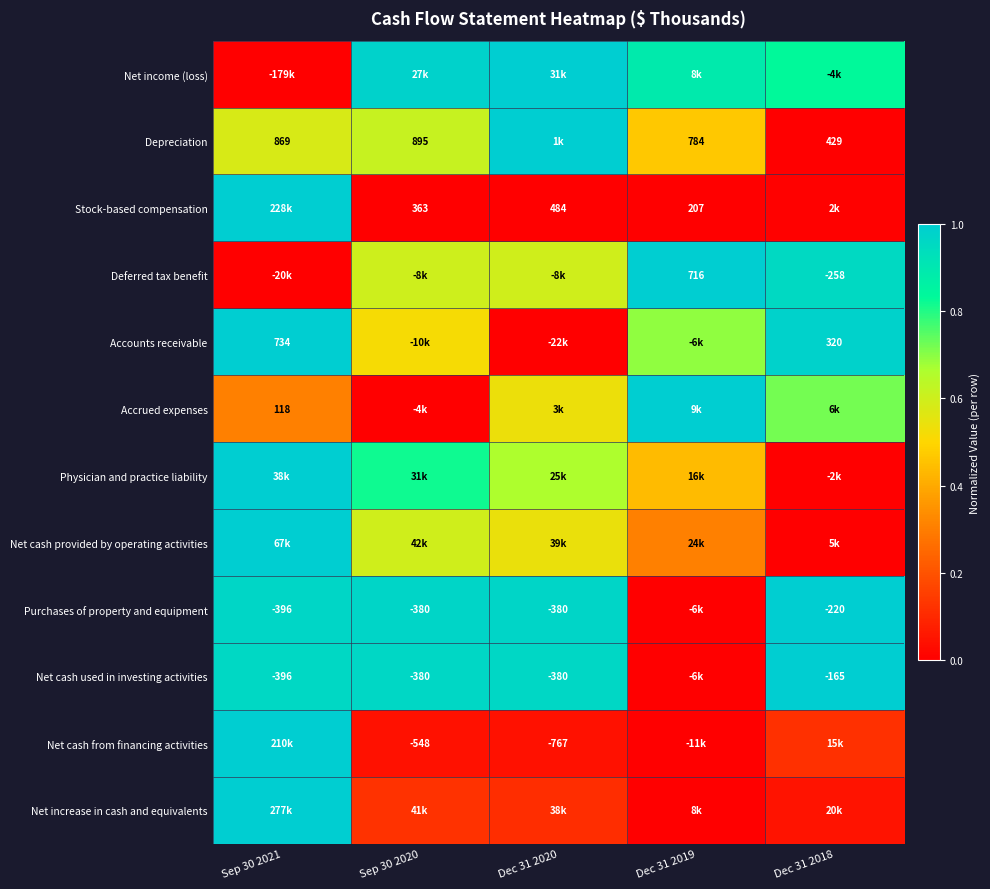

At which category is the sum across all series the highest?

Sep 30 2021